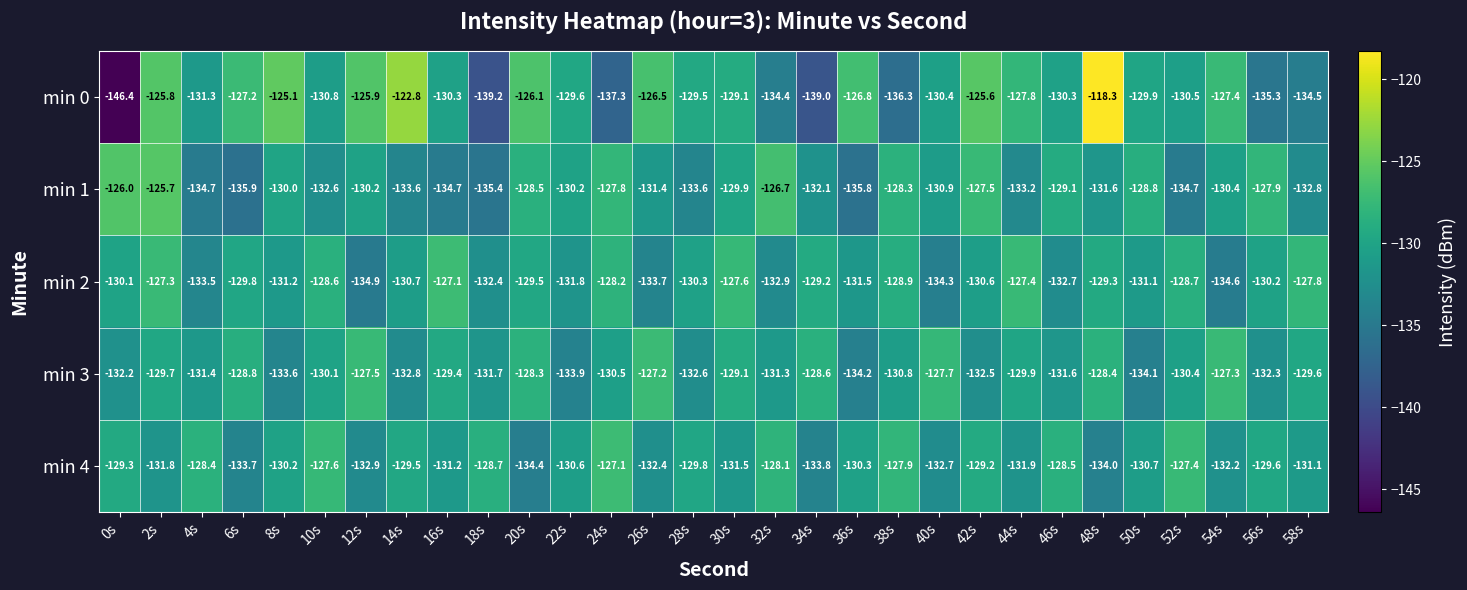

Is it true that min 1 equals -129.9 at 30s?

True